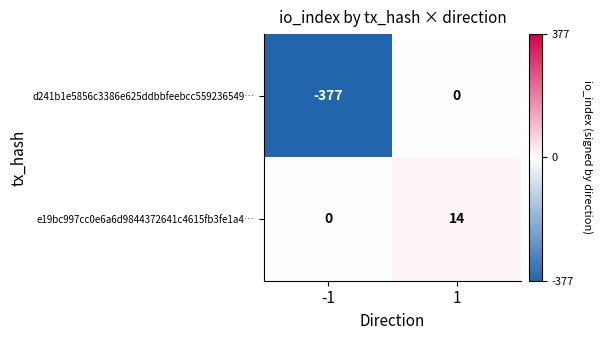

Rank the series by their average value, from lowest to highest.

d241b1e5856c3386e625ddbbfeebcc559236549…, e19bc997cc0e6a6d9844372641c4615fb3fe1a4…